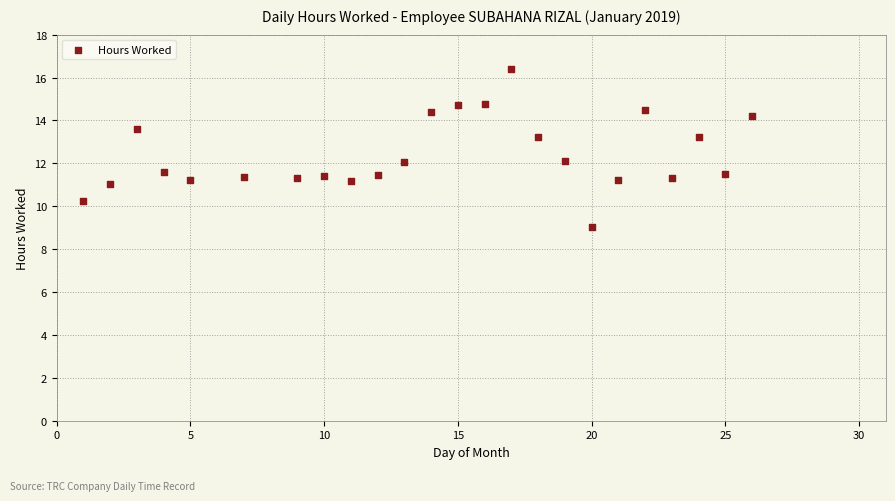

What is the range of X values (max minus min)?

25.0